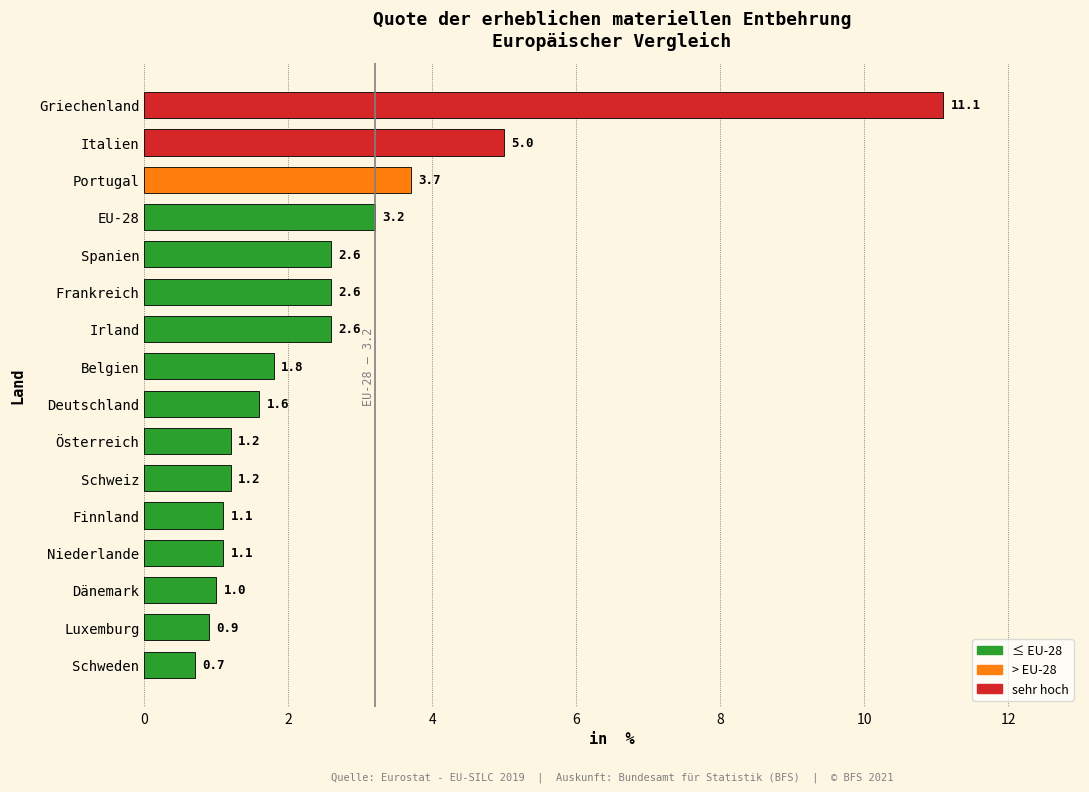

True or false: the data shows 3.1 at Belgien.

False